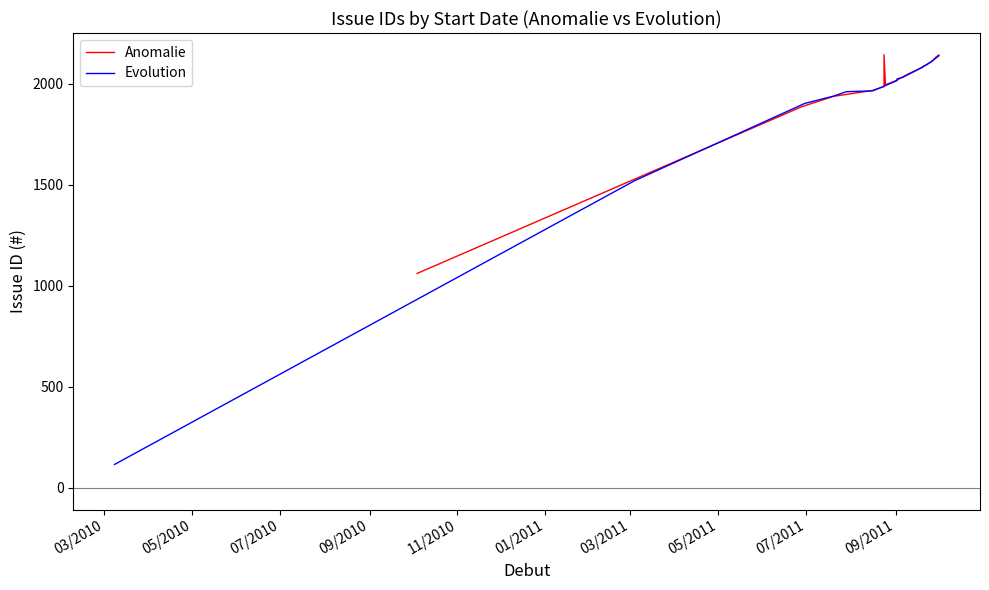

What is the approximate value of Evolution at 03/2010?

116